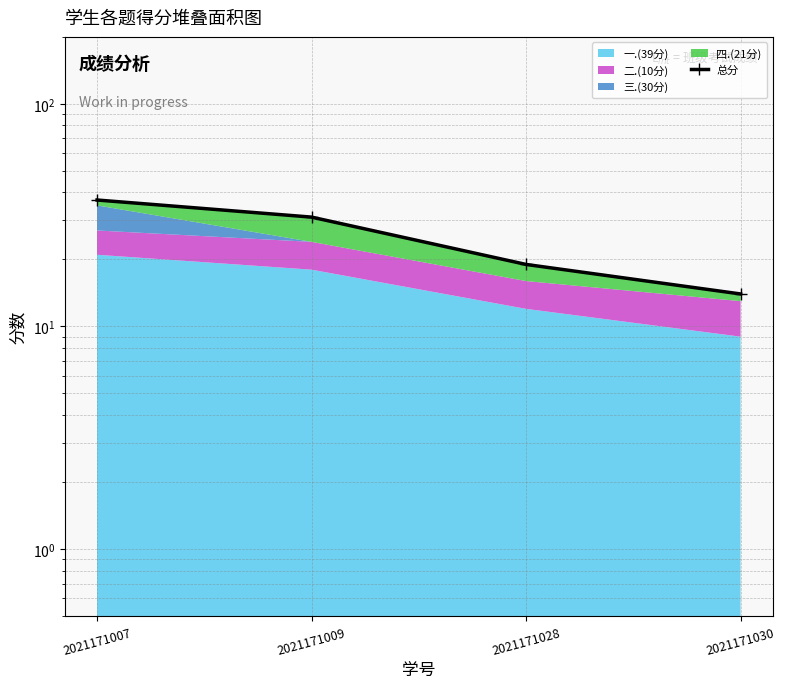

List the labels in order of value, largest first.

2021171007, 2021171009, 2021171028, 2021171030